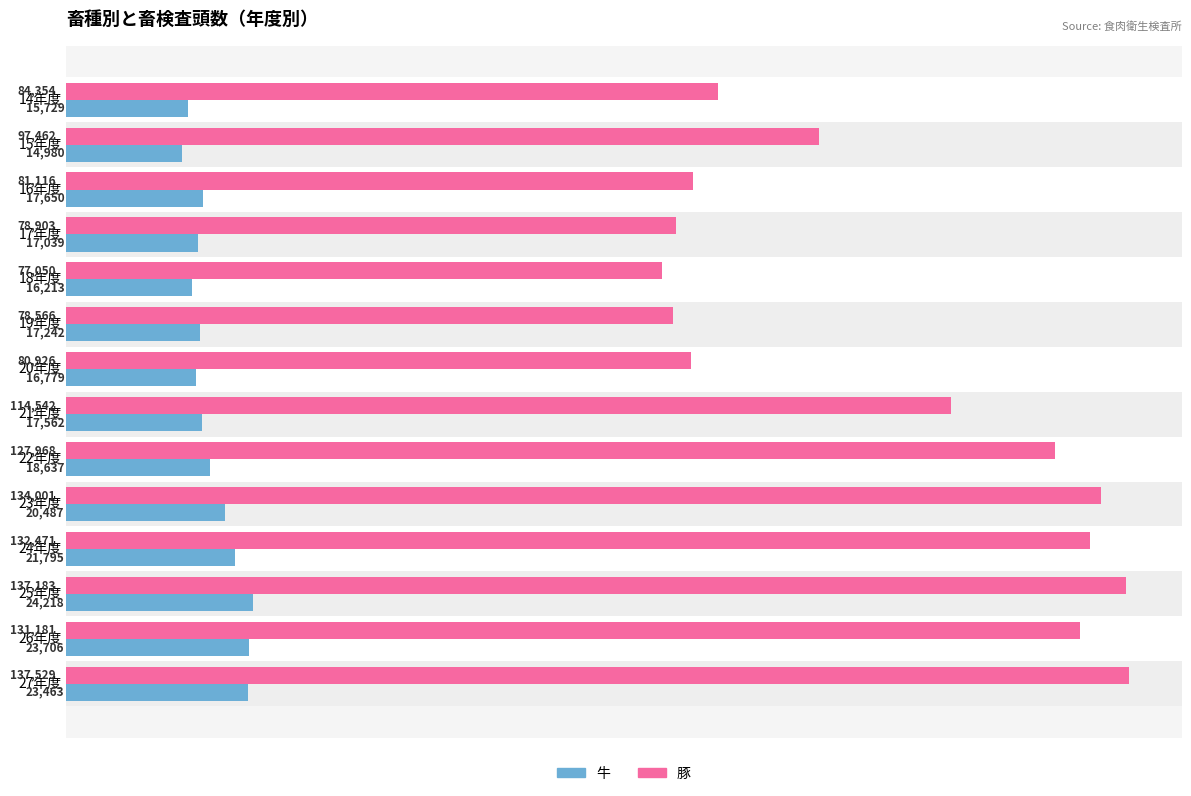

Is it true that 牛 equals 4088 at 22年度?

False